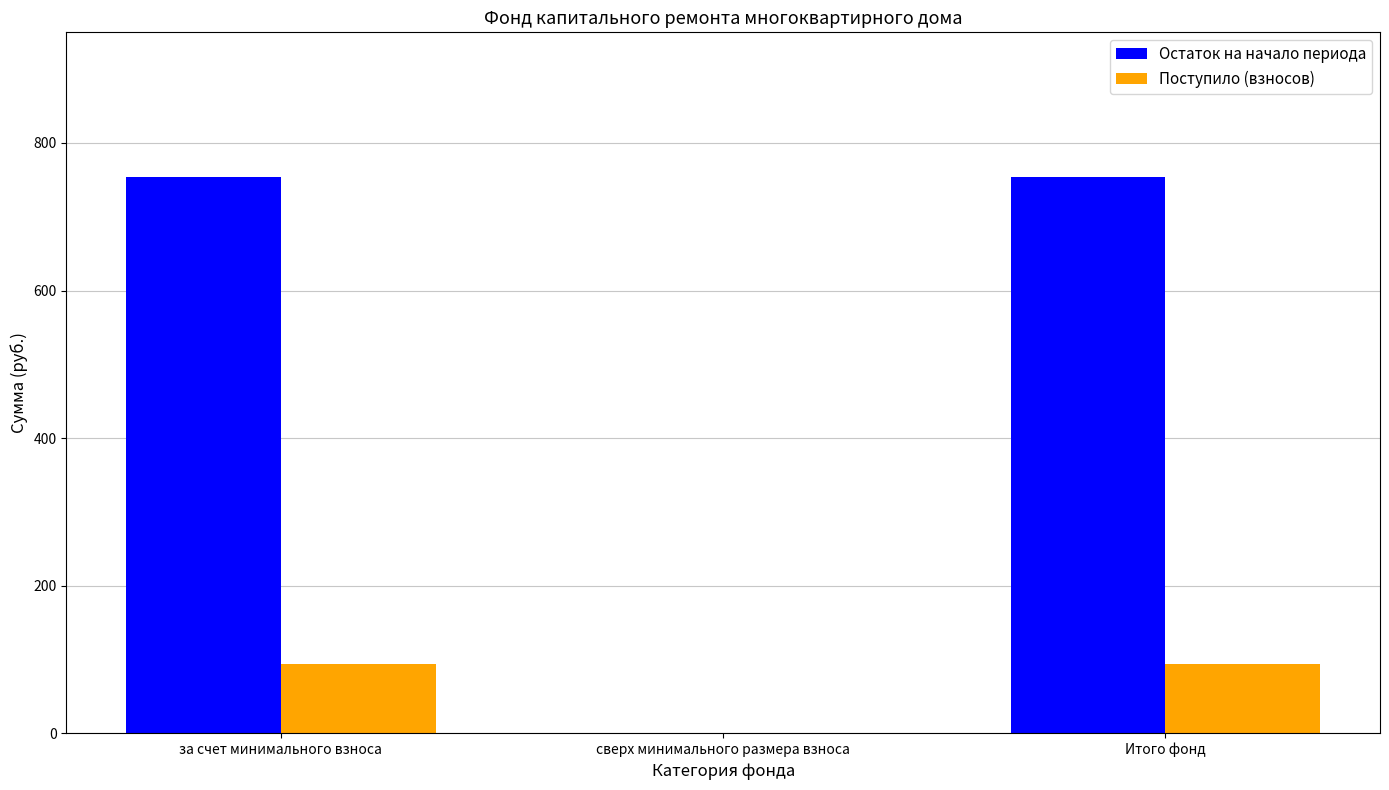

Which series has the largest total across all categories?

Остаток на начало периода